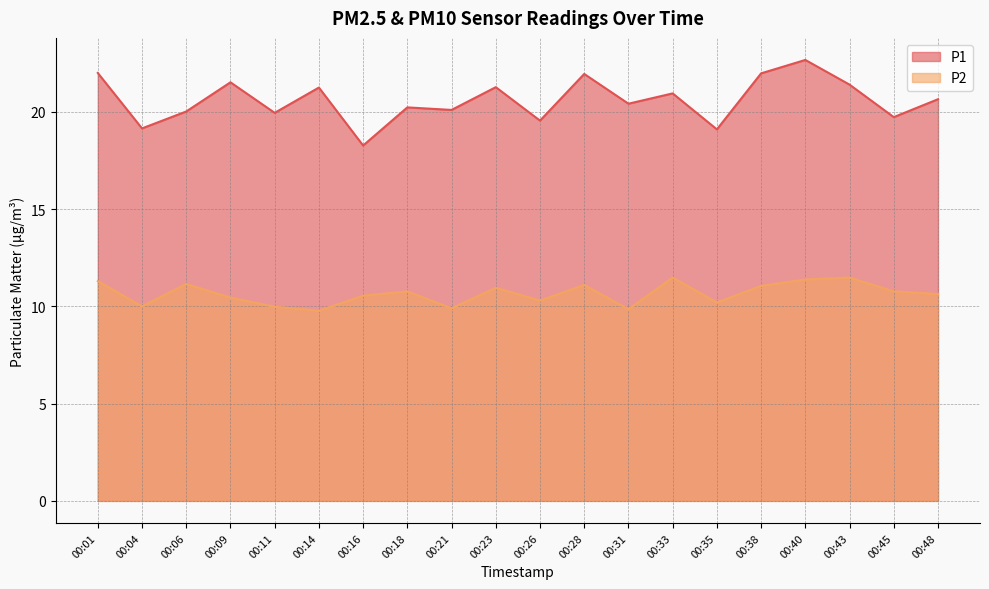

What is the total value across all series at 00:48?

31.3